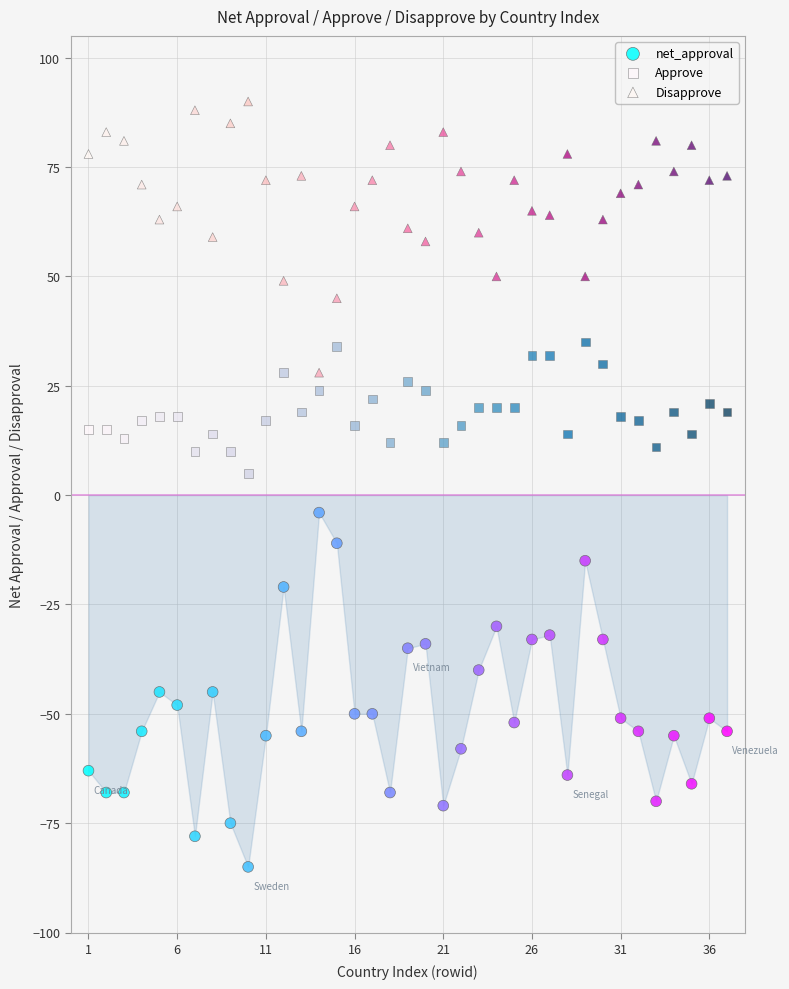

What are all the series names shown in the legend?

net_approval, Approve, Disapprove